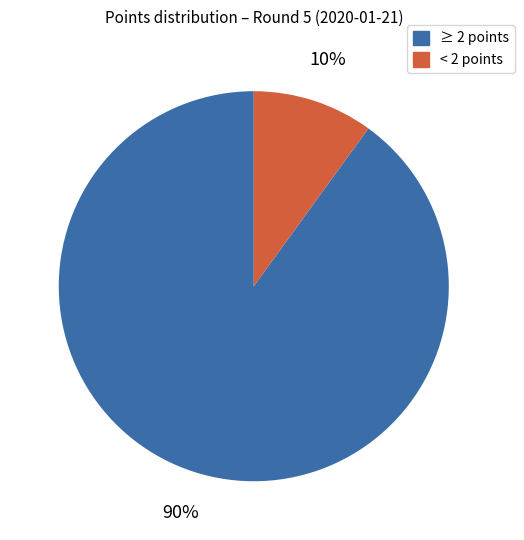

Does any single category account for the majority?

Yes